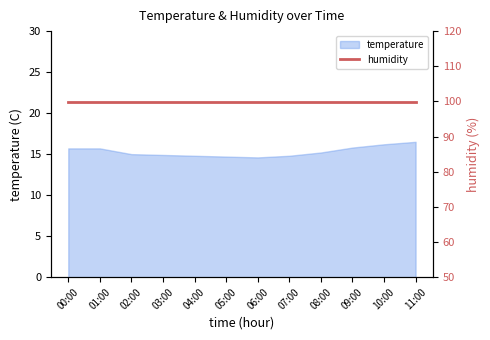

What is the minimum value shown in the chart?

14.6